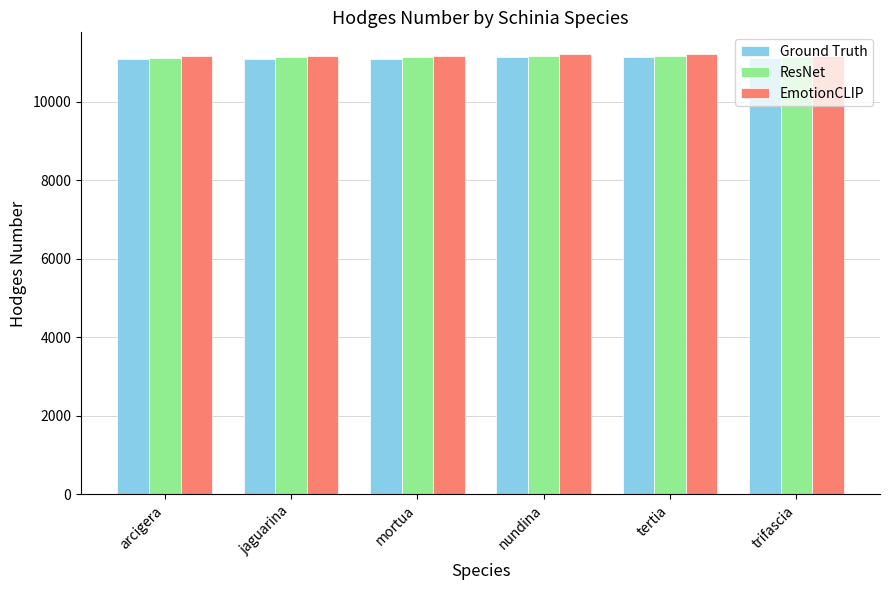

What is the minimum value shown in the chart?

11098